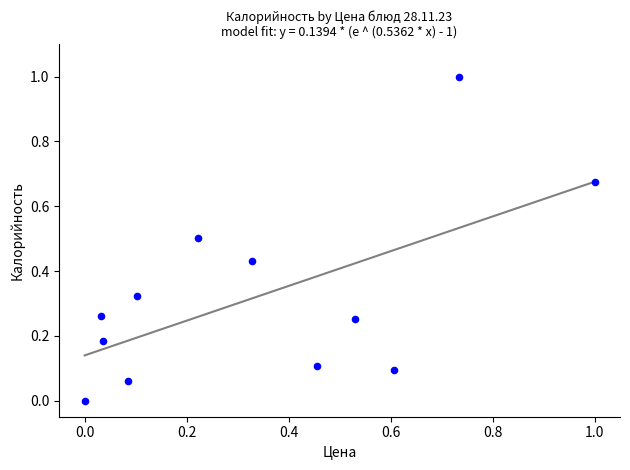

What is the range of X values (max minus min)?

1.0